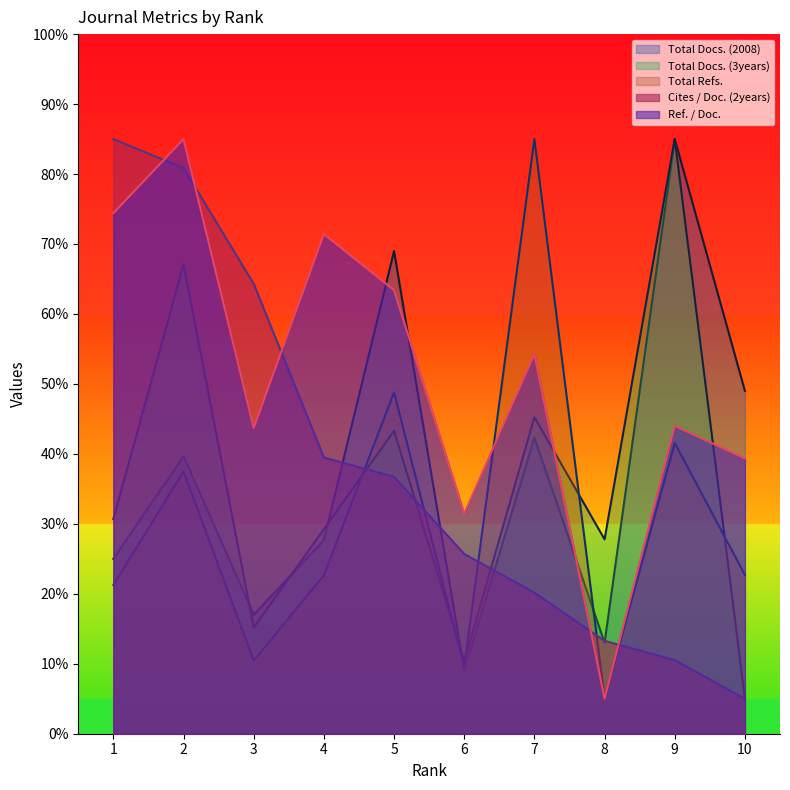

What are all the series names shown in the legend?

Total Docs. (2008), Total Docs. (3years), Total Refs., Cites / Doc. (2years), Ref. / Doc.